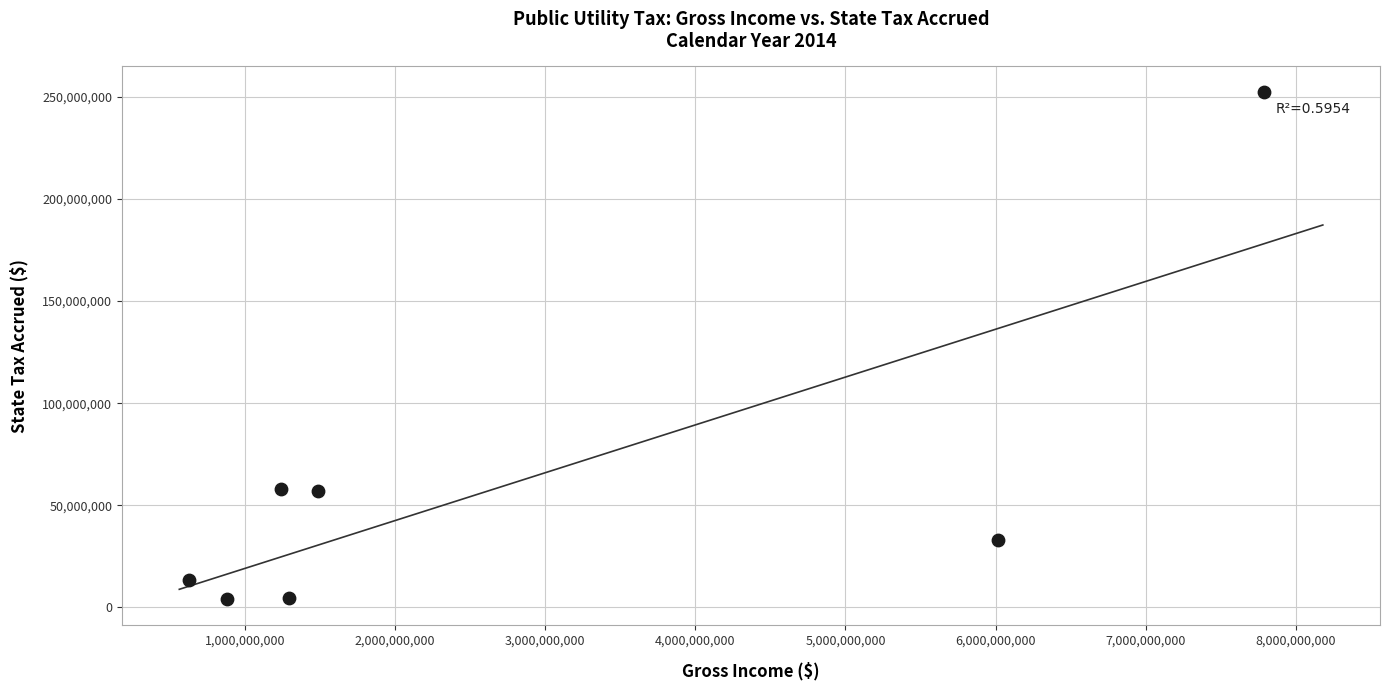

What is the range of Y values (max minus min)?

248699506